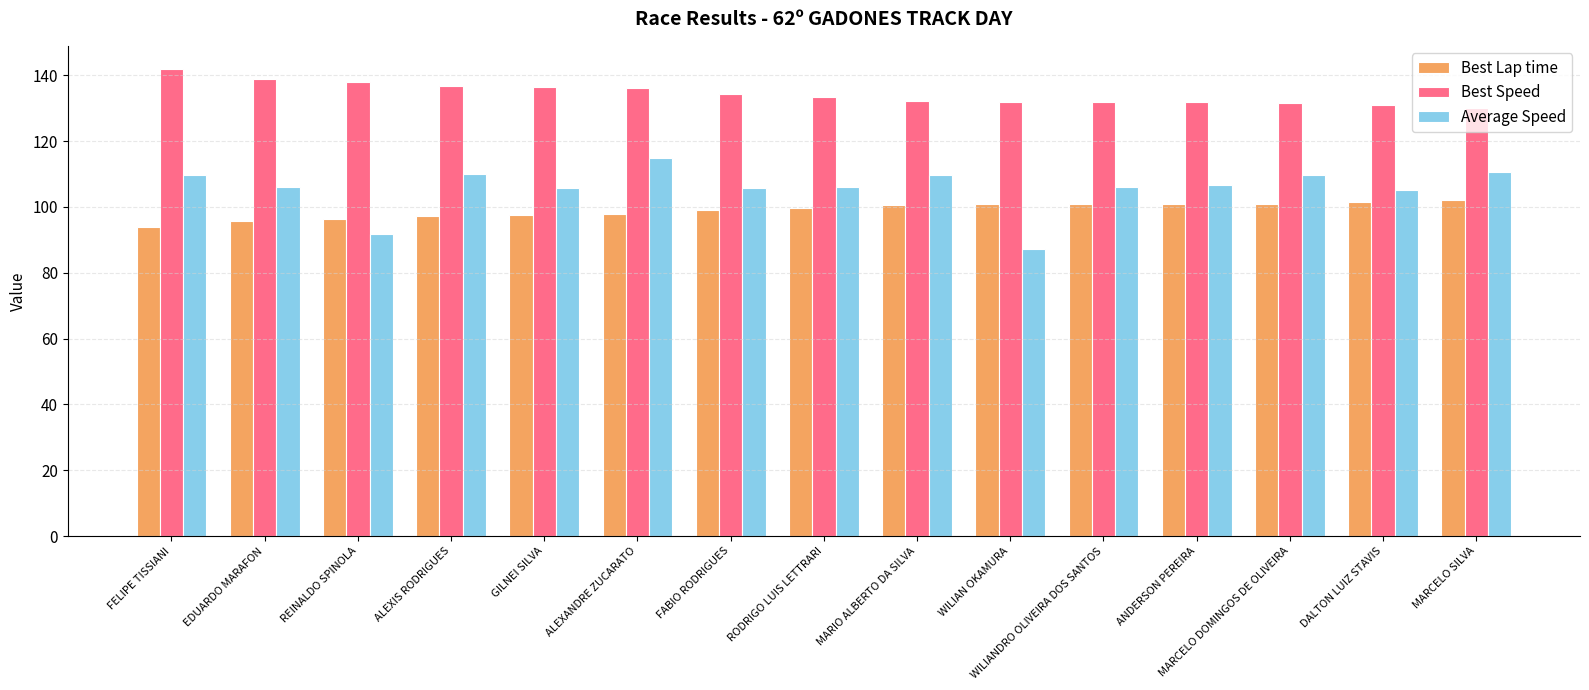

Which series has the largest range (max minus min)?

Average Speed